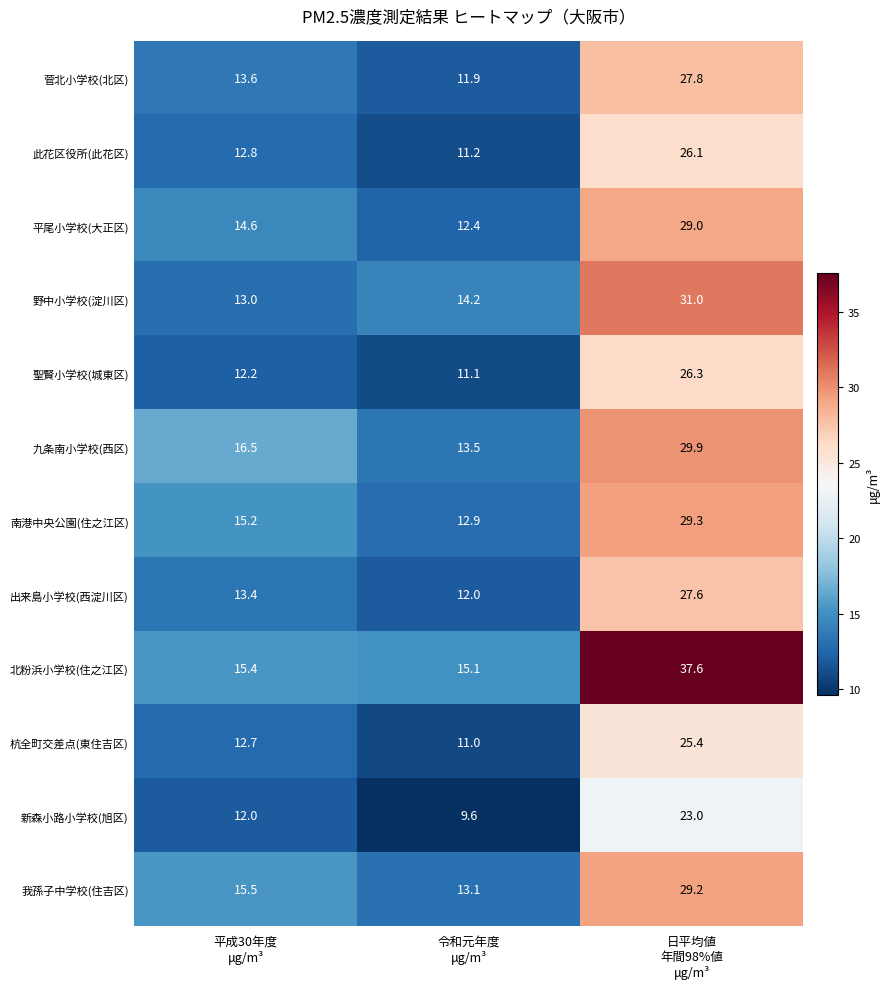

What is the difference between the maximum and second lowest values in the 南港中央公園(住之江区) series?

14.1